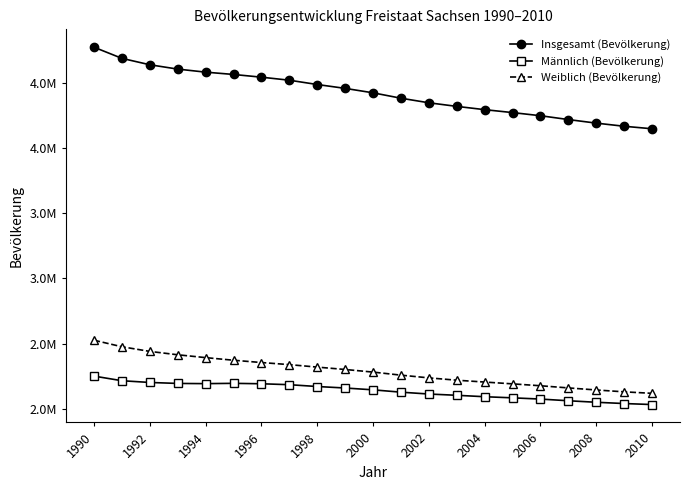

What is the value of the Weiblich (Bevölkerung) point at the 8th from the left?

2338244